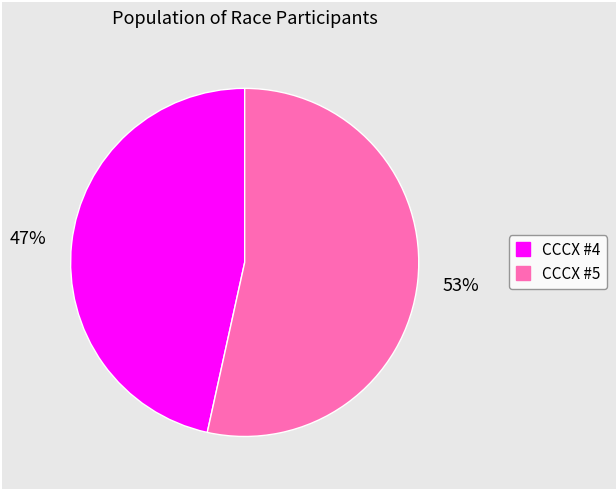

Between CCCX #4 and CCCX #5, which is larger?

CCCX #5